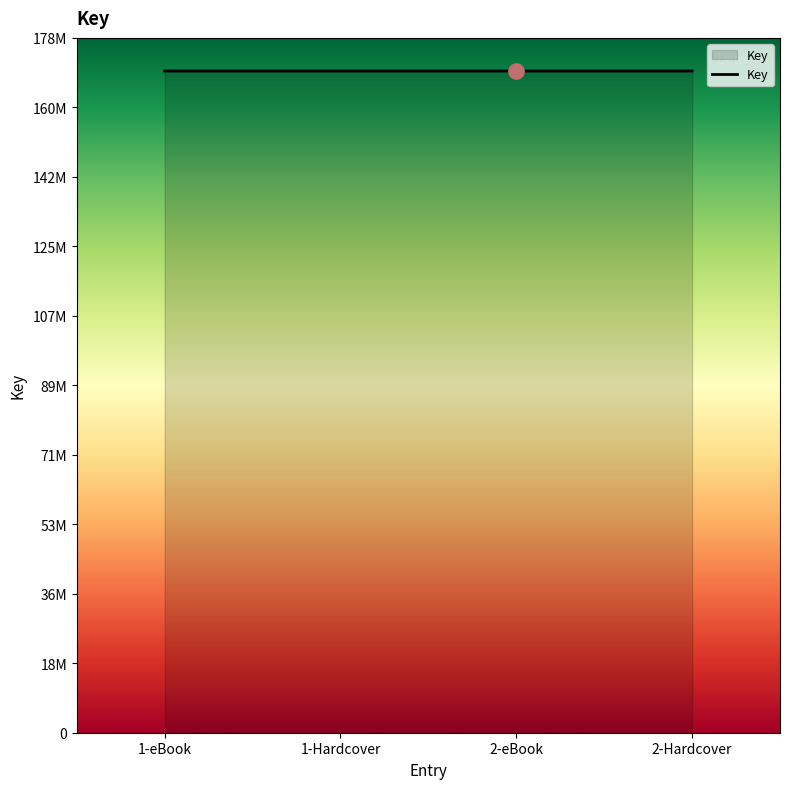

Between 1-eBook and 1-Hardcover, which is larger?

1-eBook